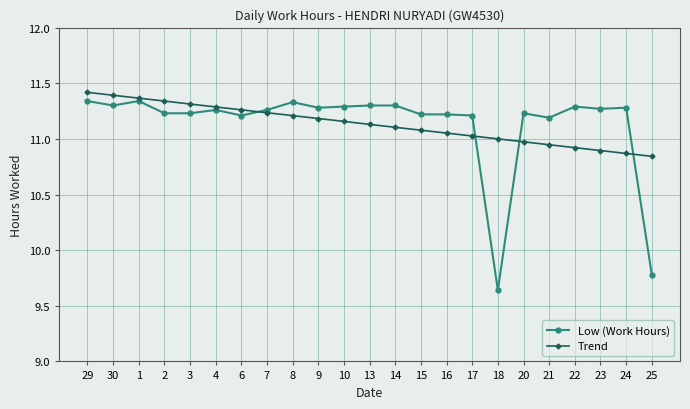

How many distinct data groups are displayed?

2